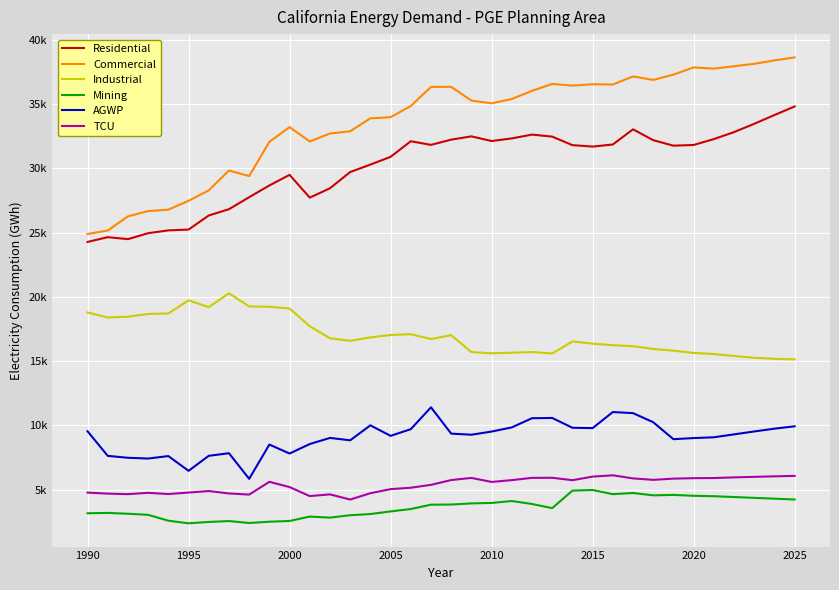

What are all the series names shown in the legend?

Residential, Commercial, Industrial, Mining, AGWP, TCU